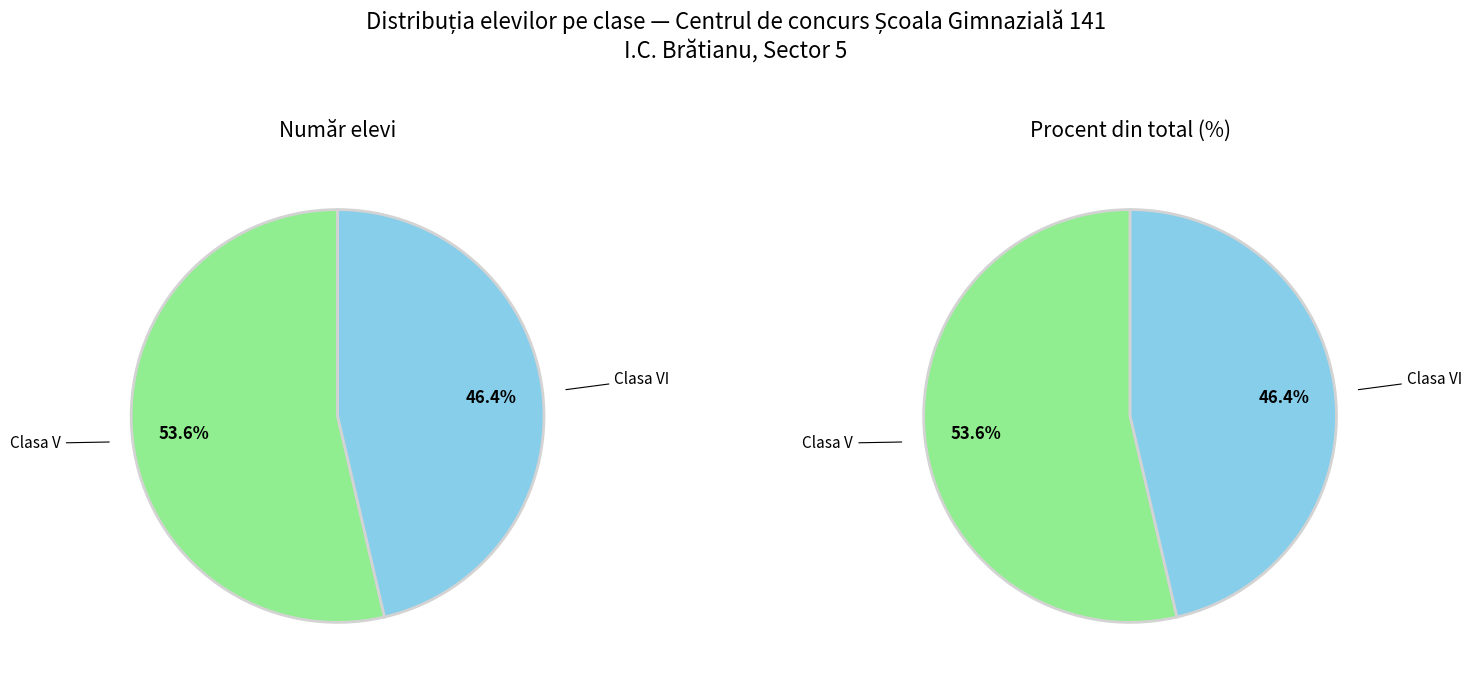

What percentage do Clasa VI and Clasa V together represent?

100.0%